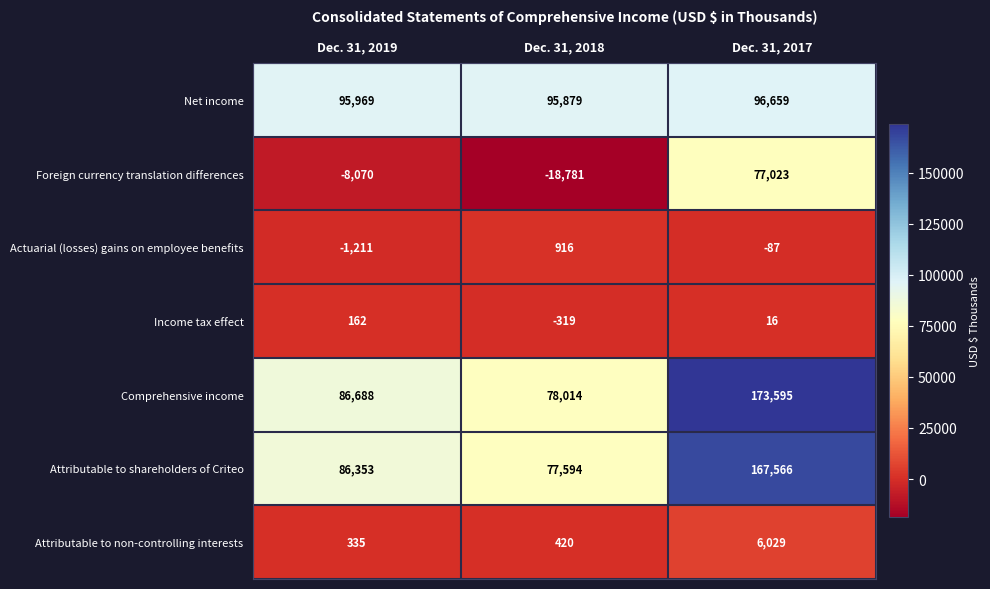

What is the average value of the Attributable to non-controlling interests series?

2261